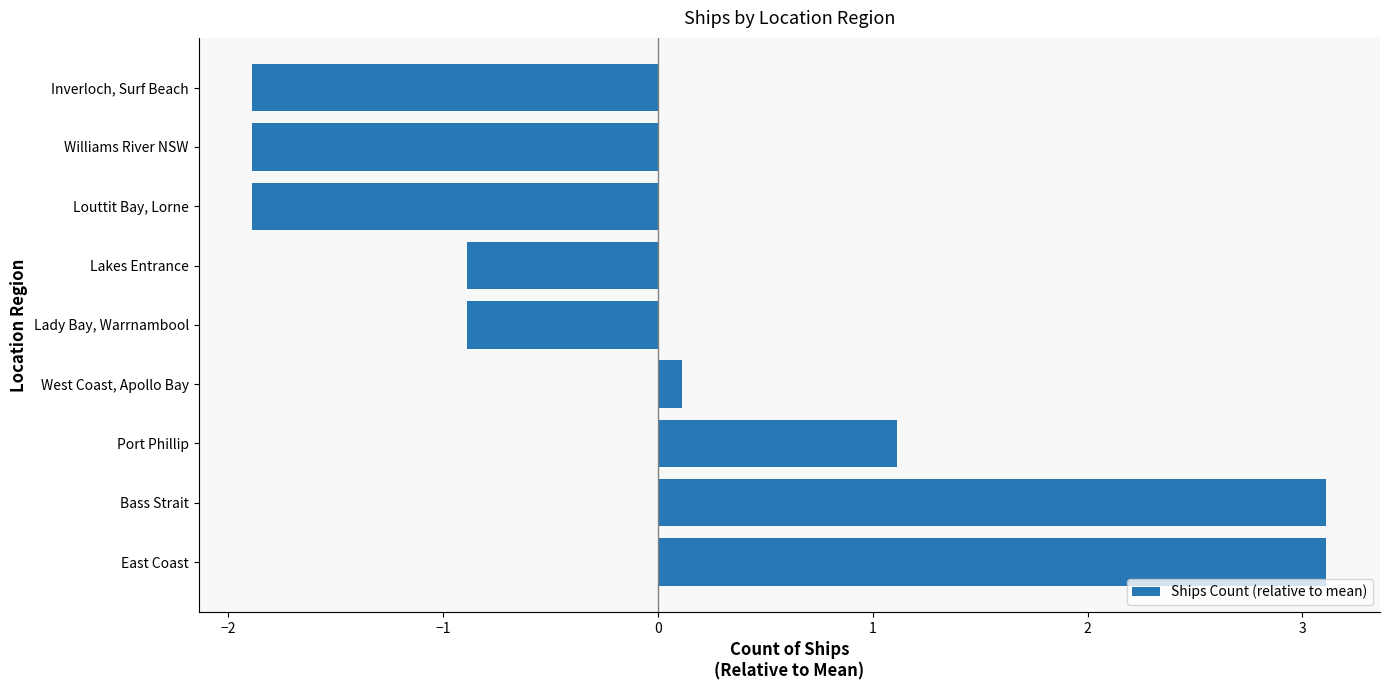

What is the difference between the second highest and minimum values?

5.0